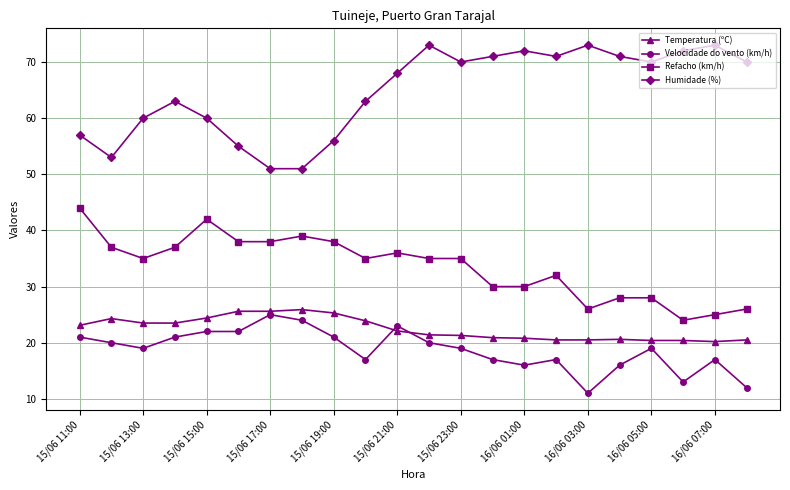

What is the minimum value for Refacho (km/h)?

24.0